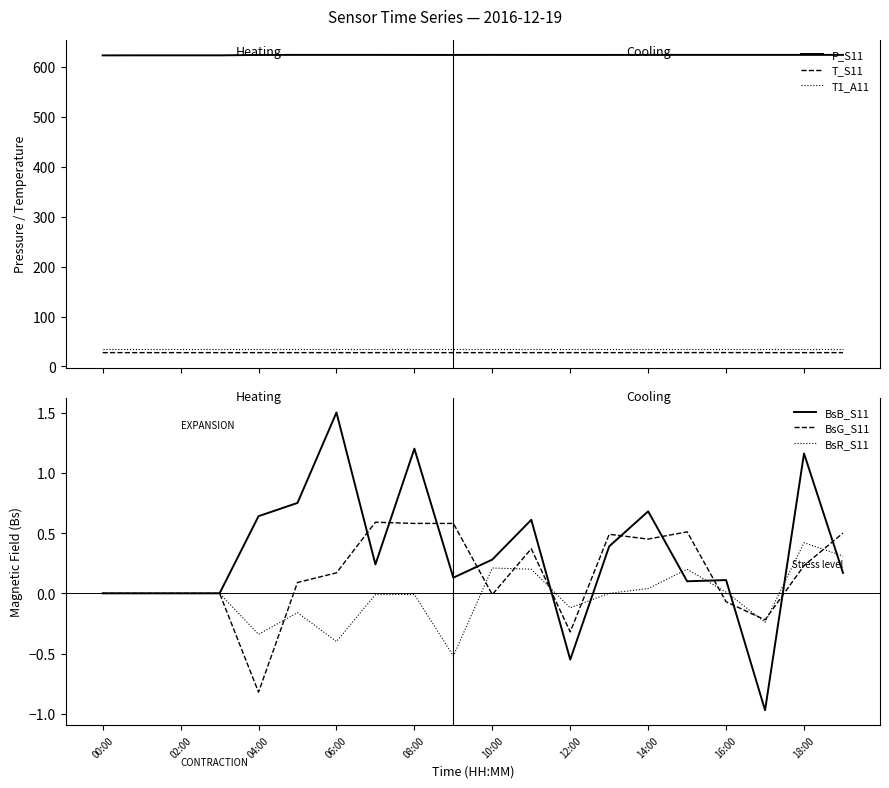

True or false: P_S11 and T1_A11 intersect in this chart.

False